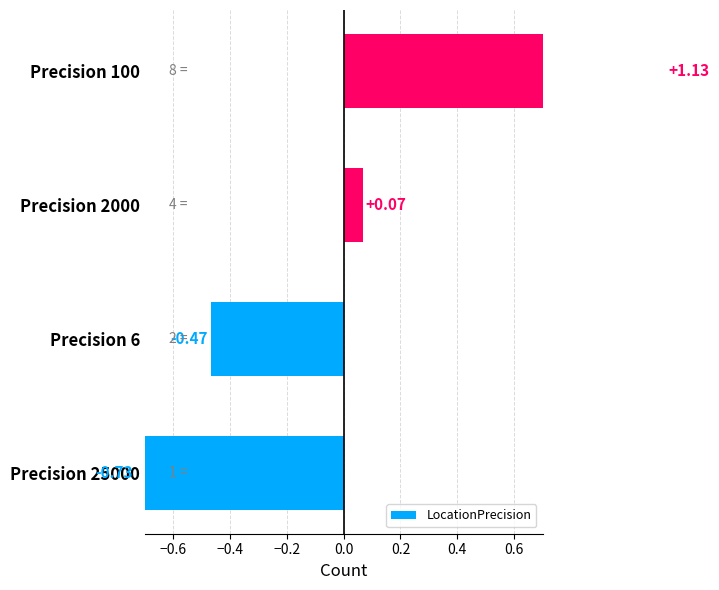

What is the minimum value shown in the chart?

-0.7